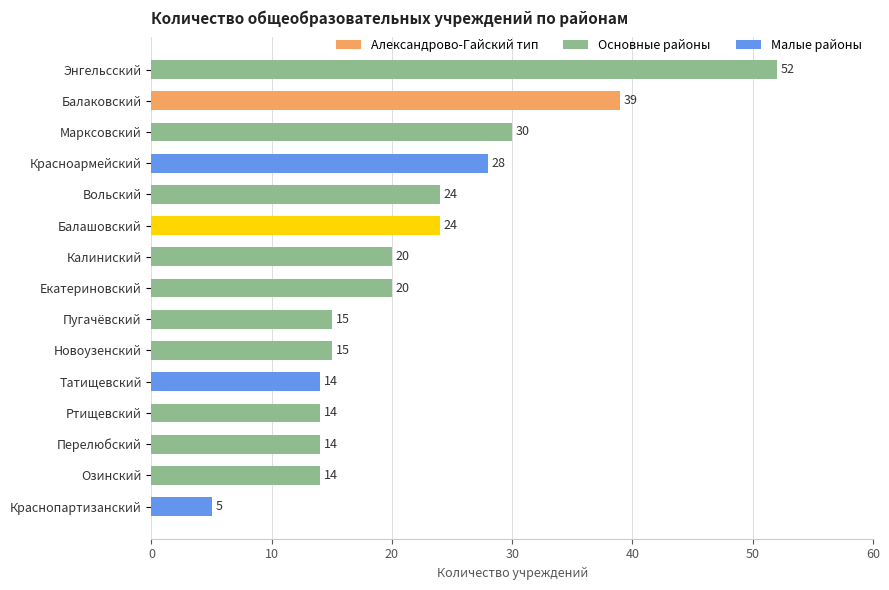

How many bars are there in total?

15